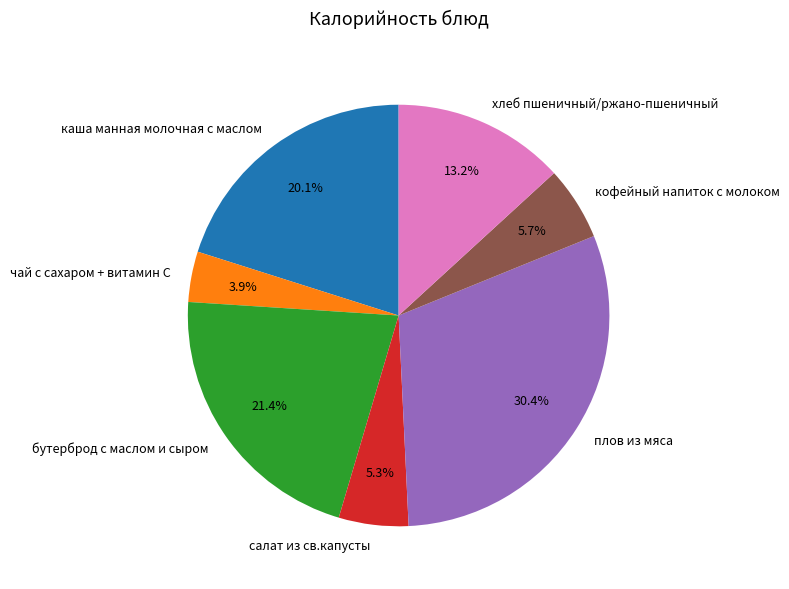

Count the number of slices in the pie.

7